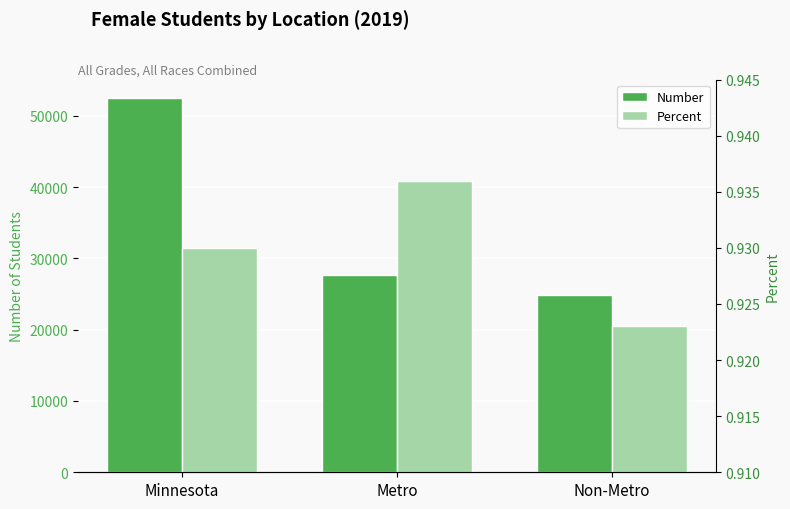

Is the value of Number at Non-Metro greater than the value of Percent at Metro?

Yes